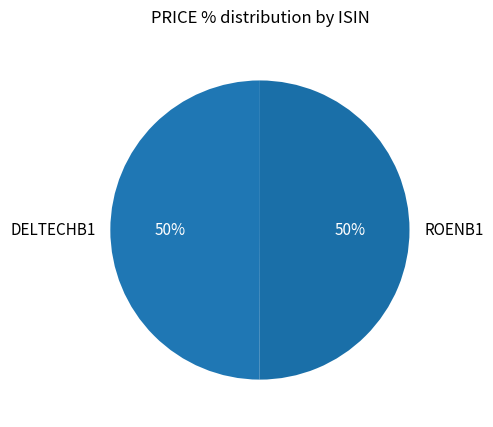

Do ROENB1 and DELTECHB1 together represent more than half of the pie?

Yes